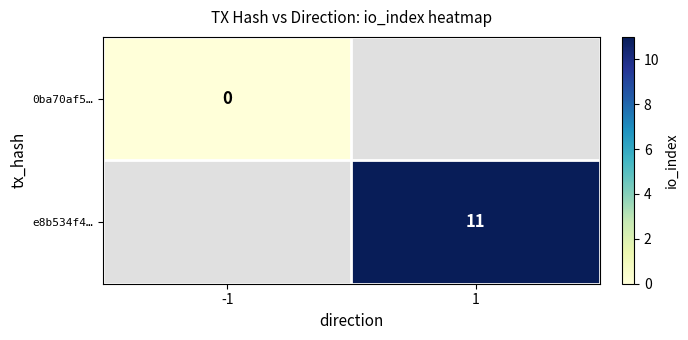

Which label corresponds to the smallest value in the chart?

-1